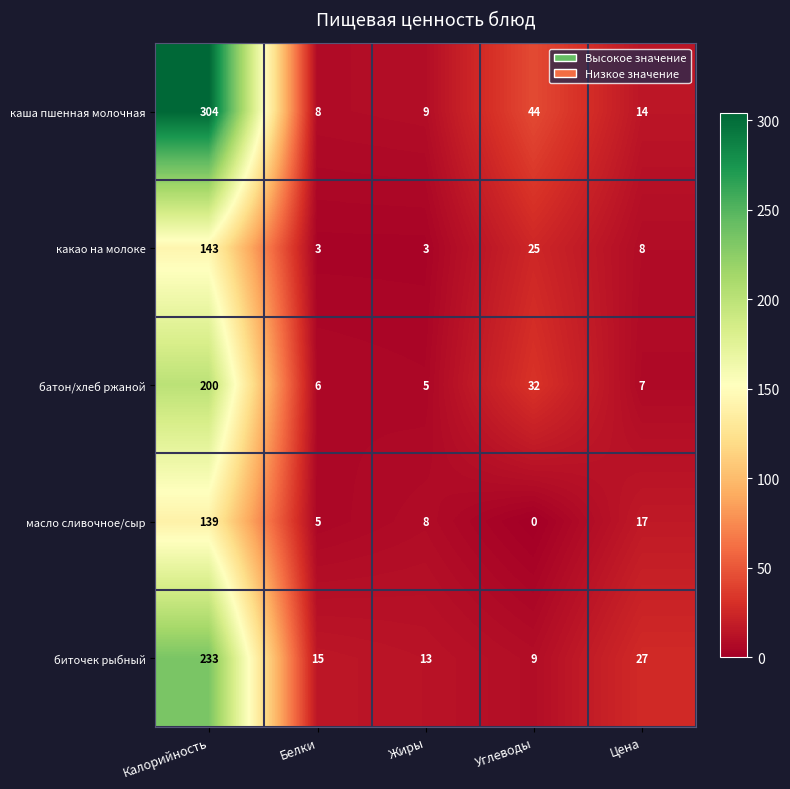

The батон/хлеб ржаной series shows 9 at Цена. True or false?

False